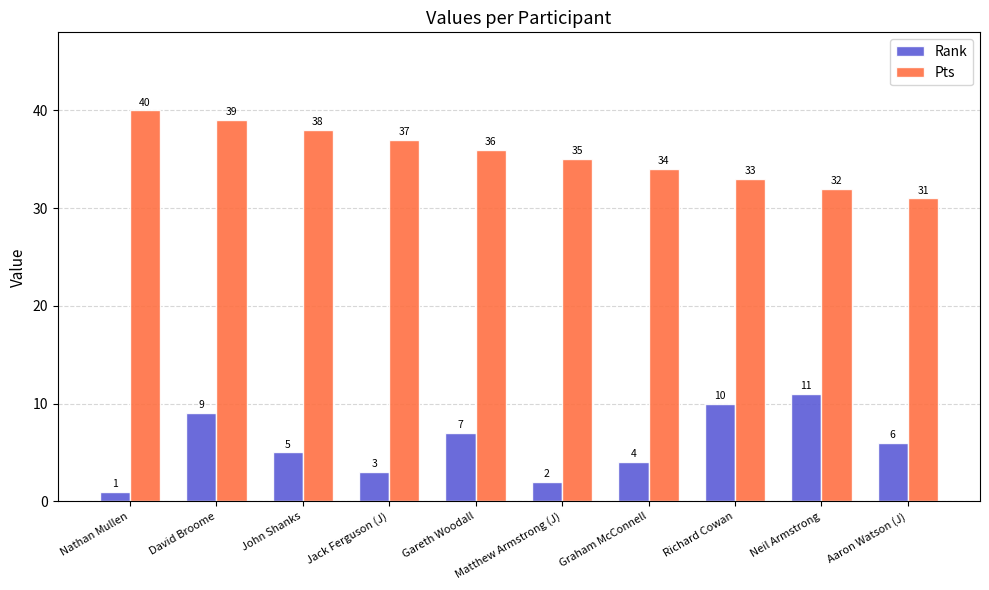

Rank the series by their average value, from highest to lowest.

Pts, Rank